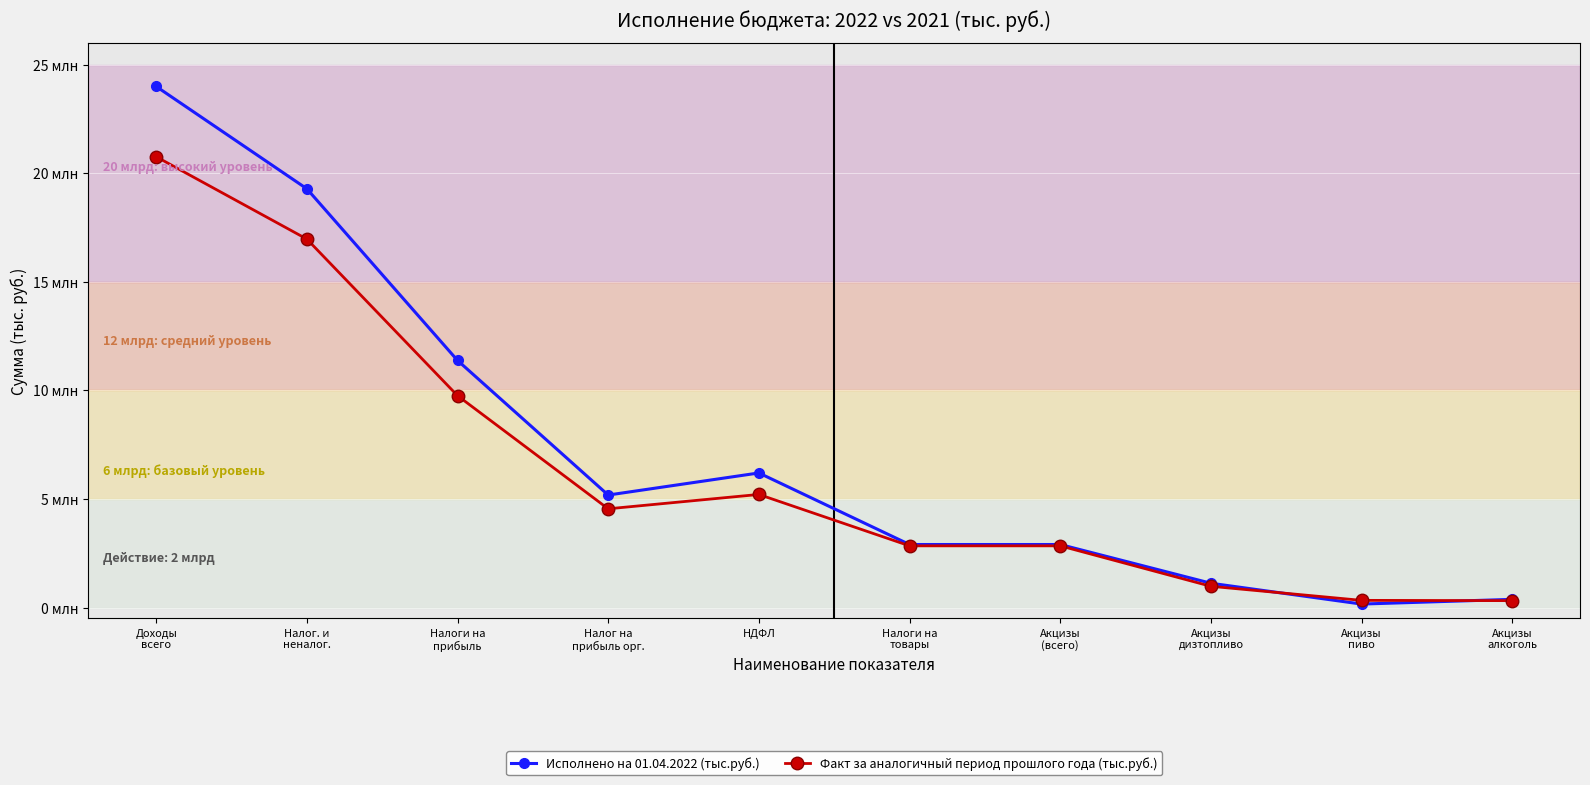

Rank the series by their maximum value, from highest to lowest.

Исполнено на 01.04.2022 (тыс.руб.), Факт за аналогичный период прошлого года (тыс.руб.)